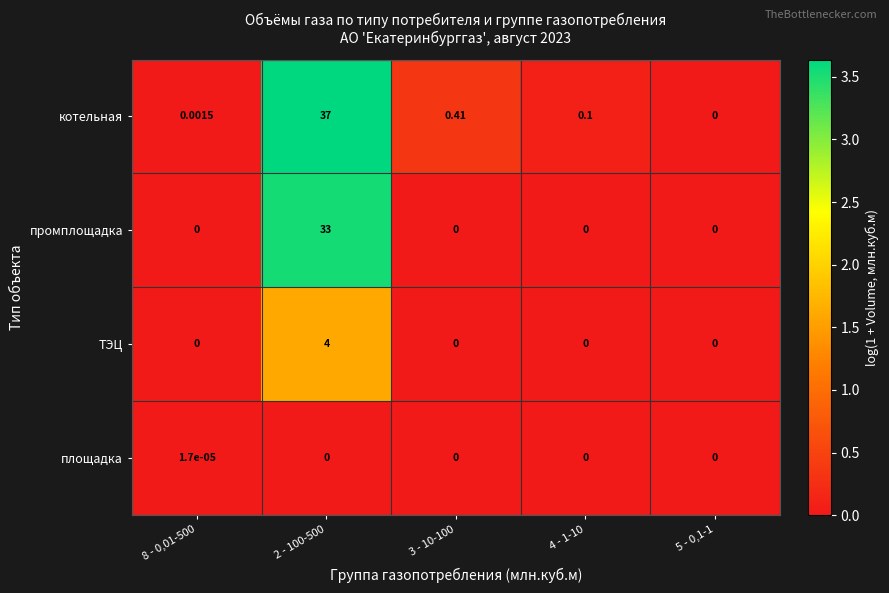

Which category has the highest value across all series?

2 - 100-500